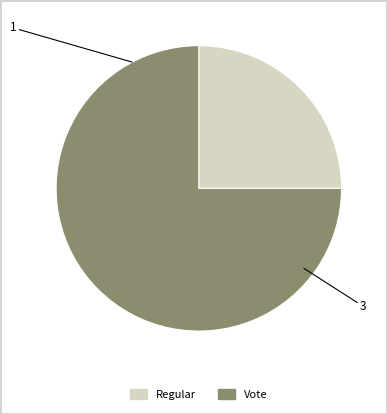

Which slice is the smallest?

Regular